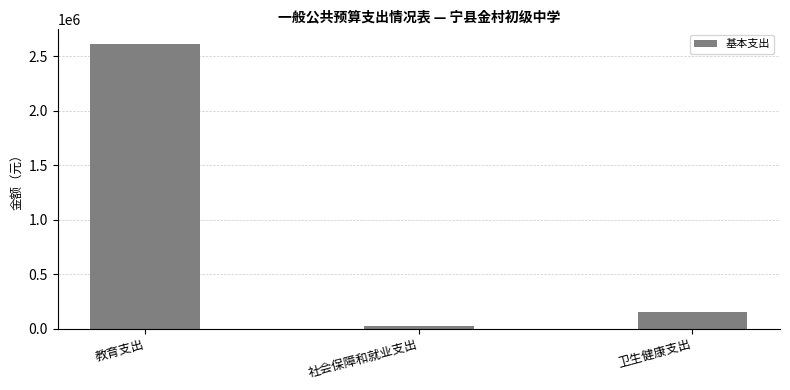

Where is the data nearest to the value 1321718?

卫生健康支出